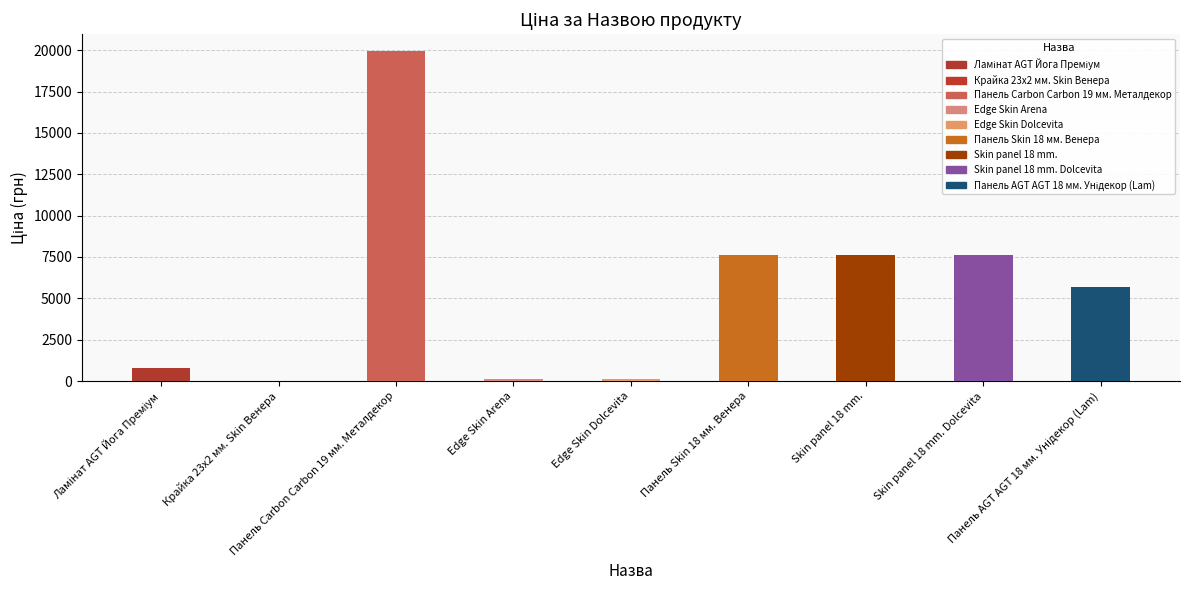

Reading right to left, transcribe all the data shown in this chart.

5673.8	7596.5	7596.5	7596.5	114.1	114.1	19964.2	32.0	818.5